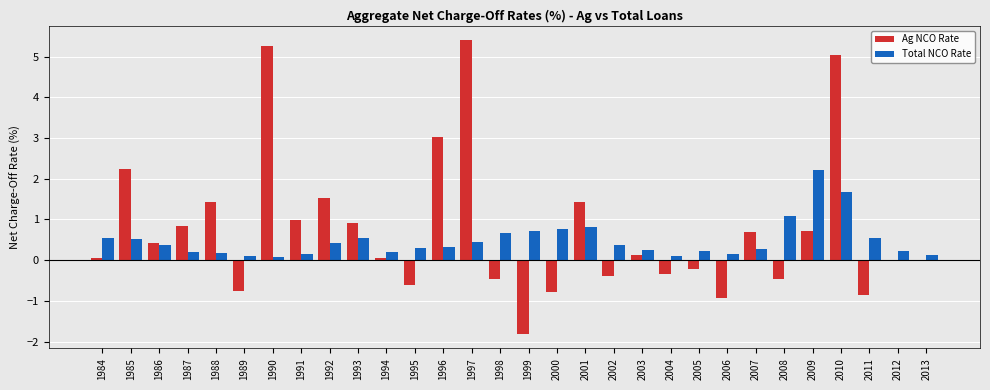

How many groups of bars are there?

30